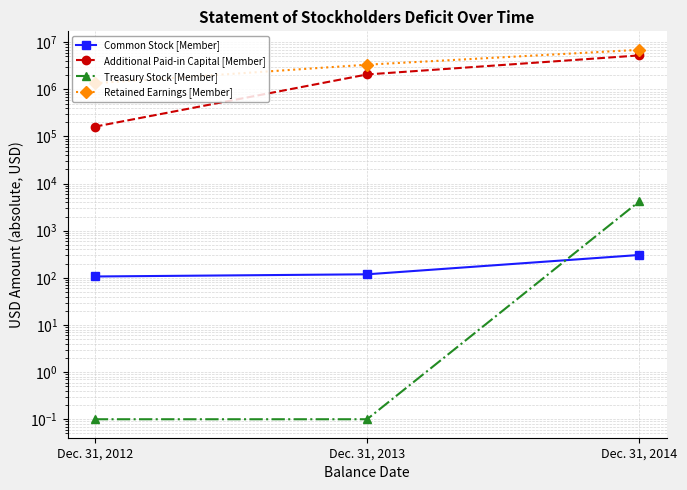

The Common Stock [Member] series shows 306.0 at Dec. 31, 2014. True or false?

True